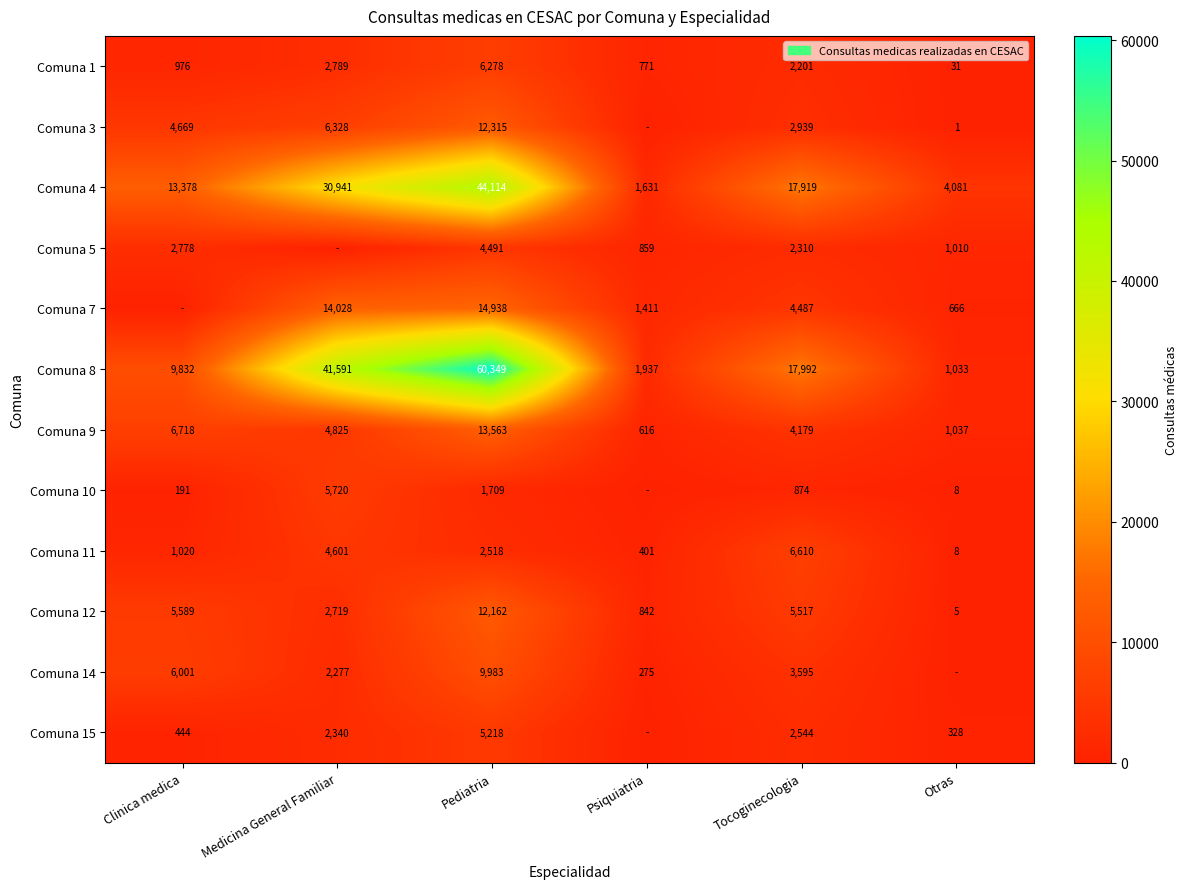

What is the total value across all series at Clinica medica?

51596